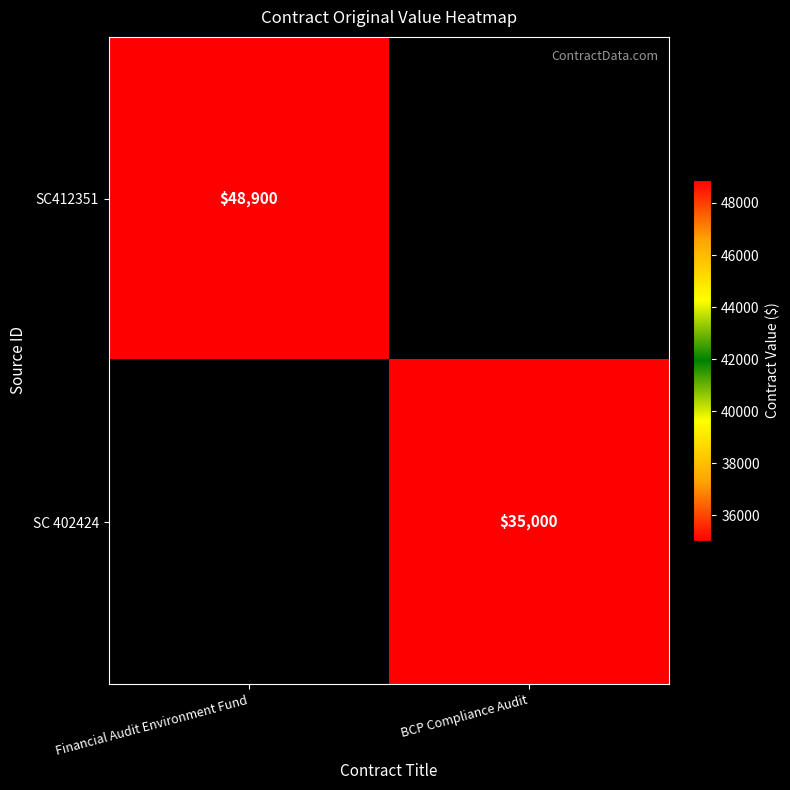

True or false: SC 402424 has a value of 35000 at BCP Compliance Audit.

True